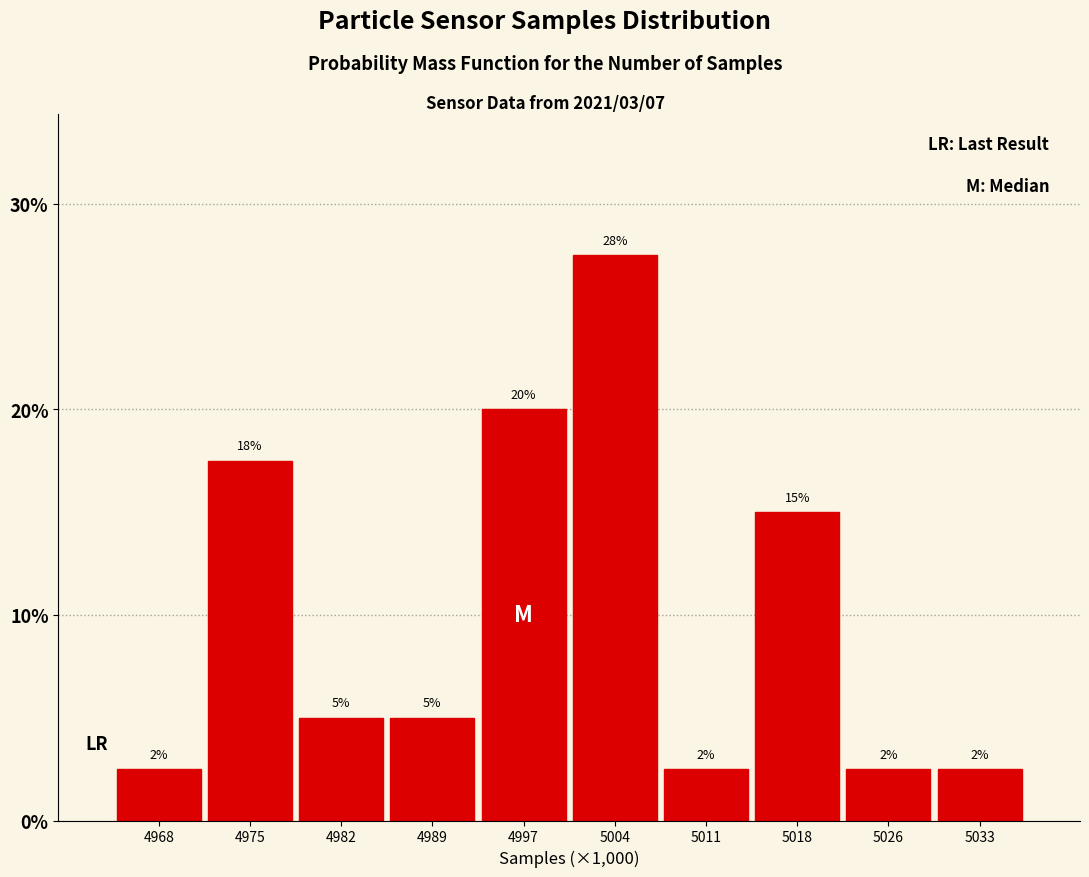

Does the chart contain any negative values?

No